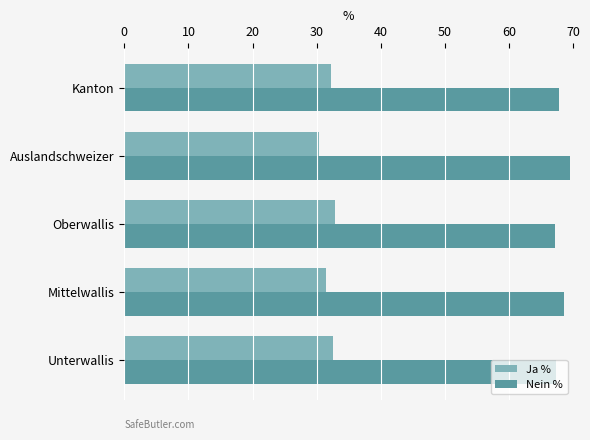

At how many categories does at least one series exceed 43?

5